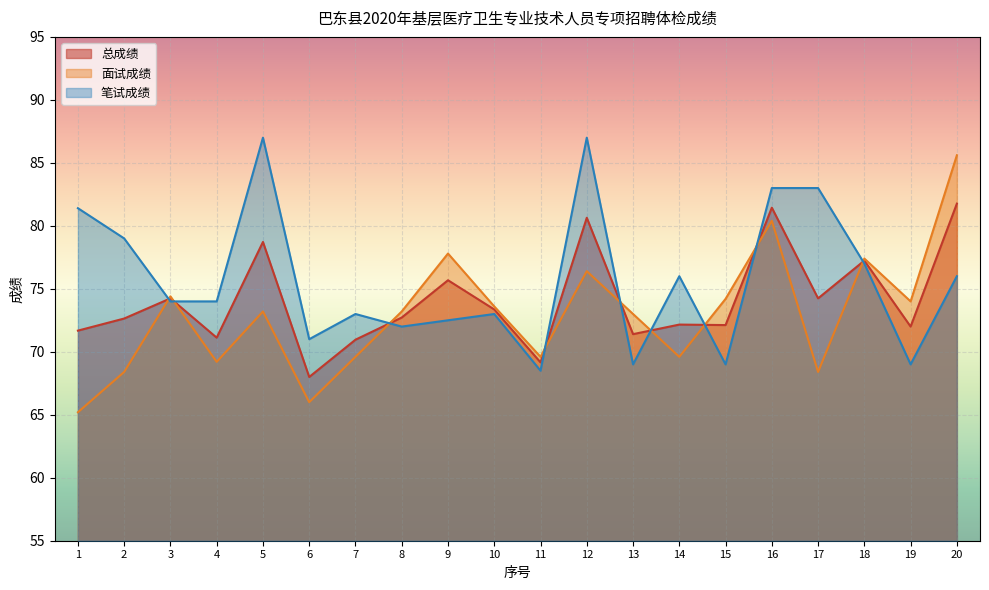

At which category does 面试成绩 reach its first local valley?

4